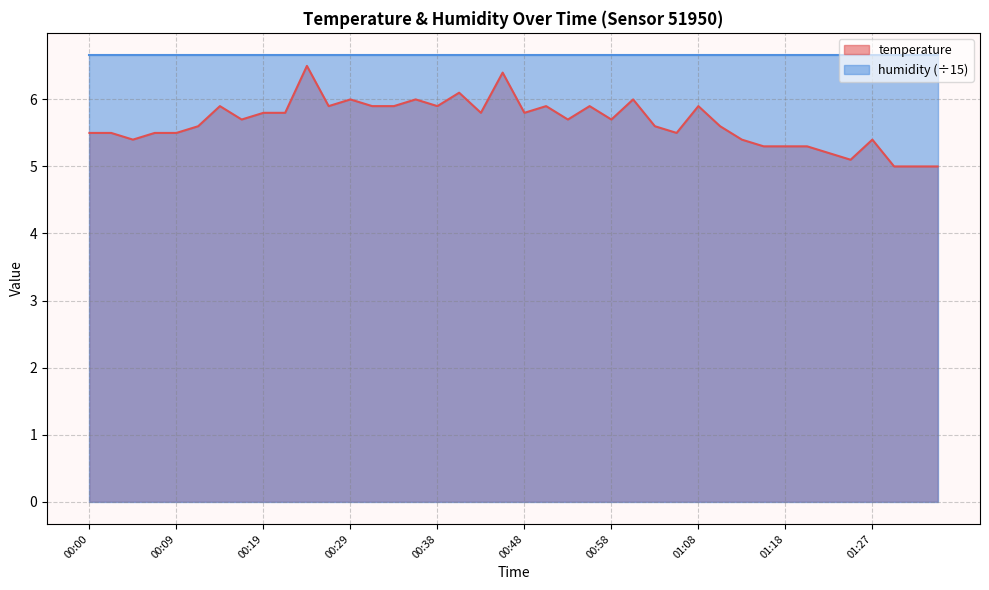

What is the difference between the second highest and second lowest values?

1.4